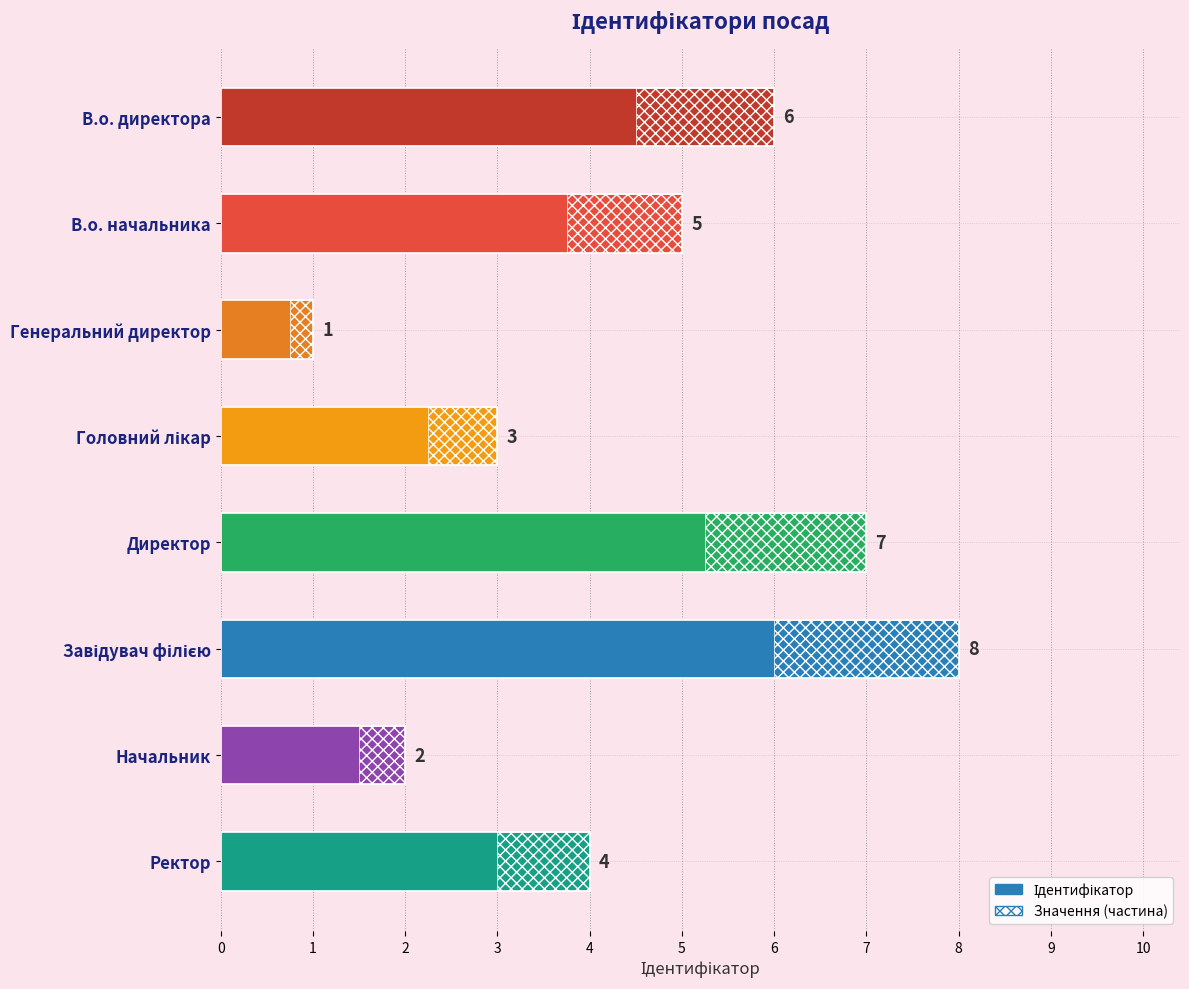

What is the value of the 7th bar from the left?

2